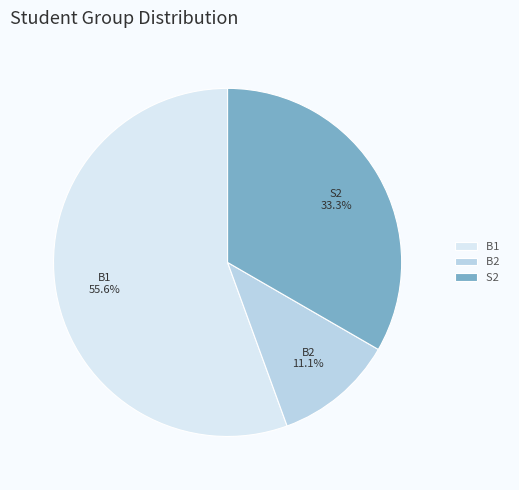

How many slices are in this pie chart?

3